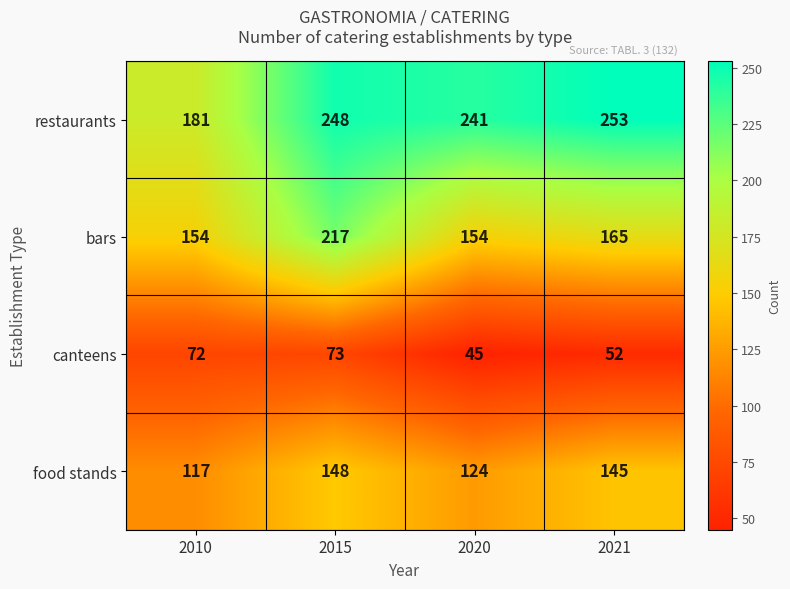

What is the total value across all series at 2021?

615